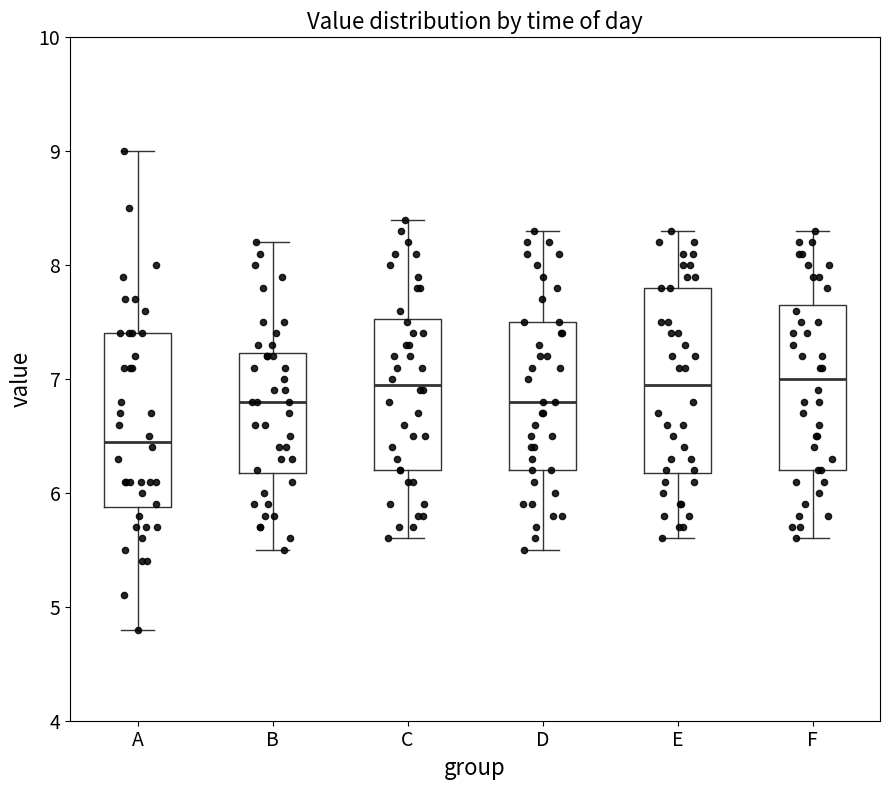

Where does the lower whisker of the box for C end on the y-axis? The values are not printed on the chart, so give them approximately, as read against the axis.

5.6